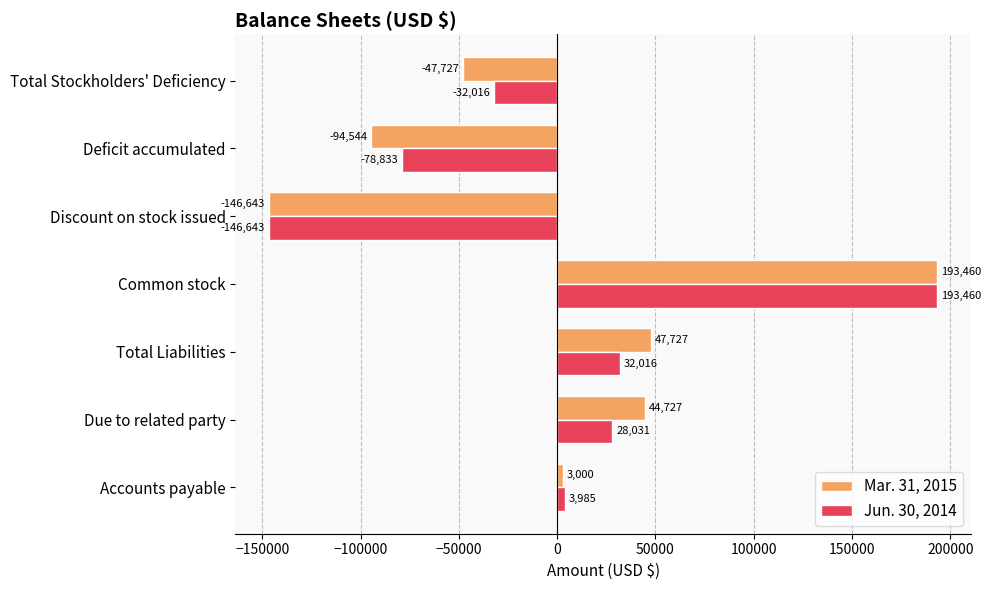

At which category is the sum across all series the highest?

Common stock